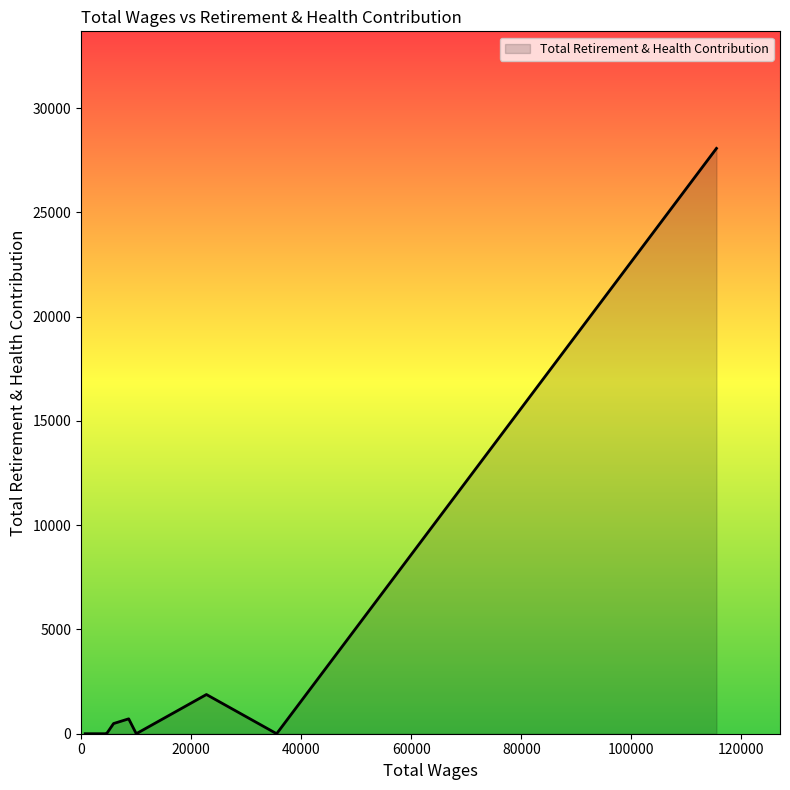

How many series are shown in this chart?

1